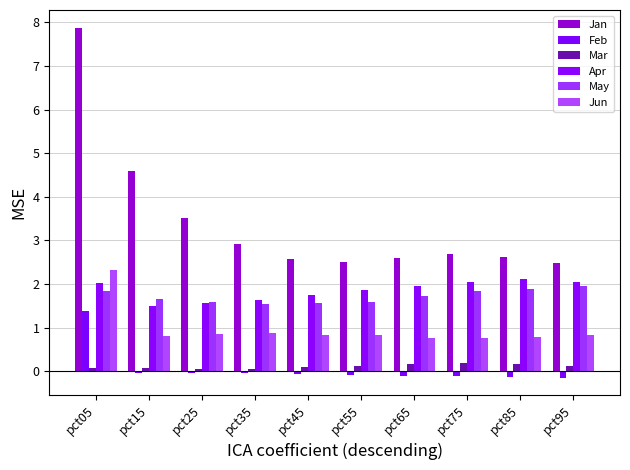

How many bars are there in total?

60